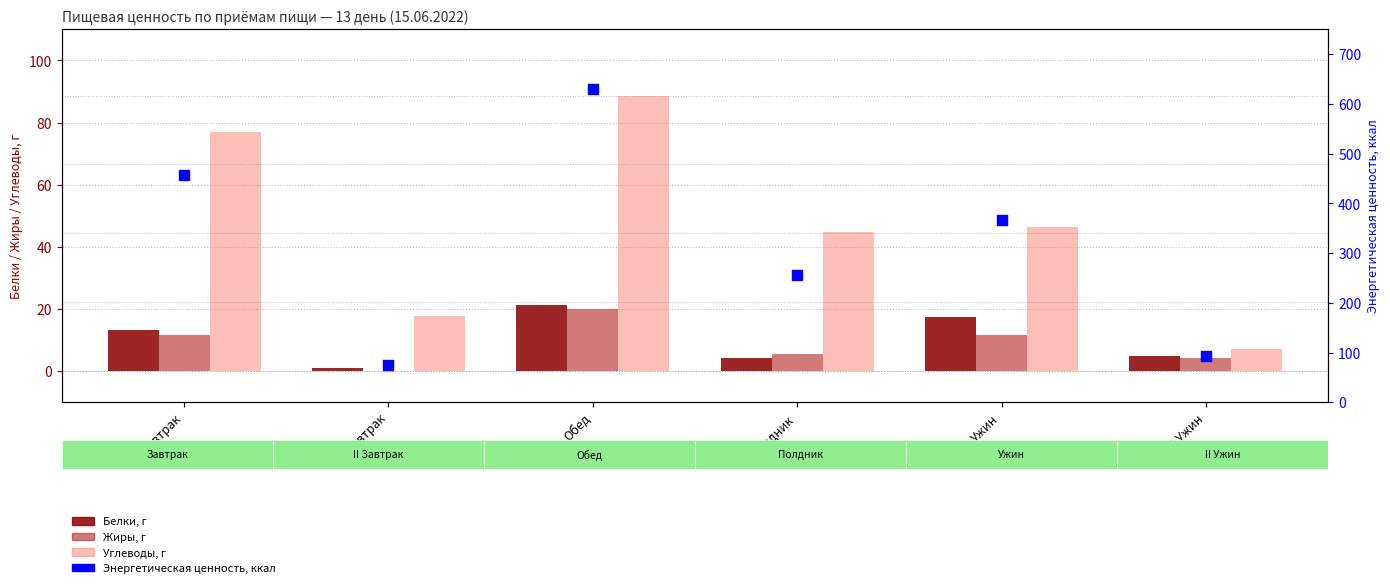

Which series contains the highest Y value?

Энергетическая ценность, ккал